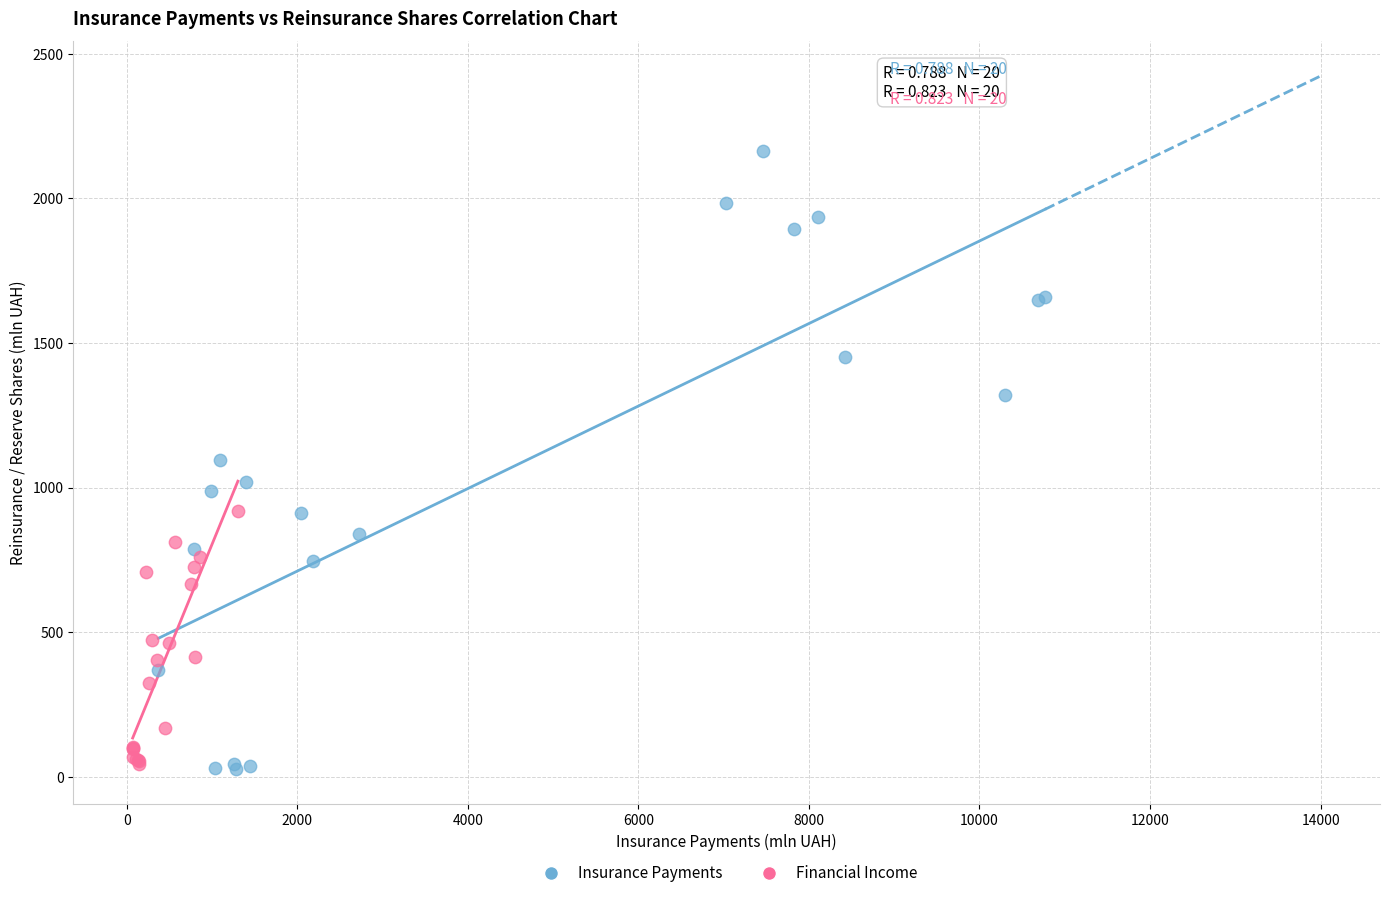

Which series contains the highest Y value?

Insurance Payments